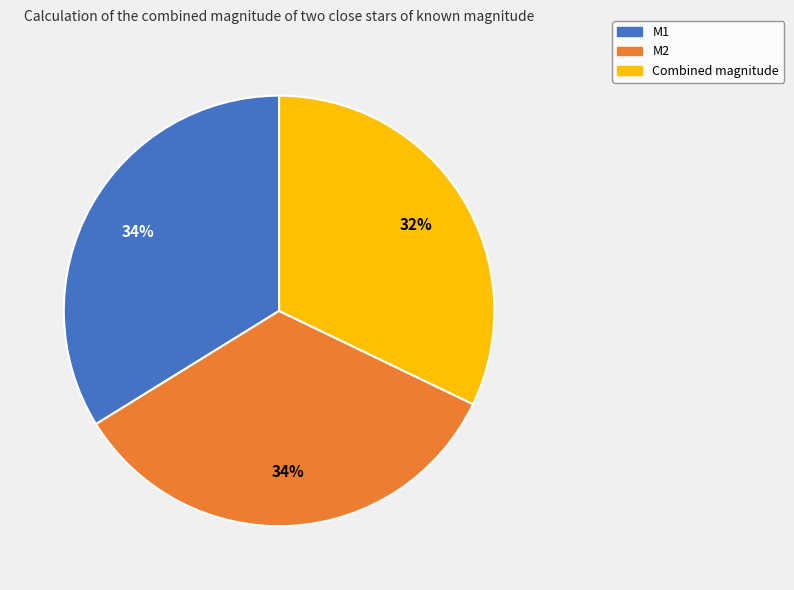

To the nearest percent, what is the difference between the largest and smallest slice percentages?

2%